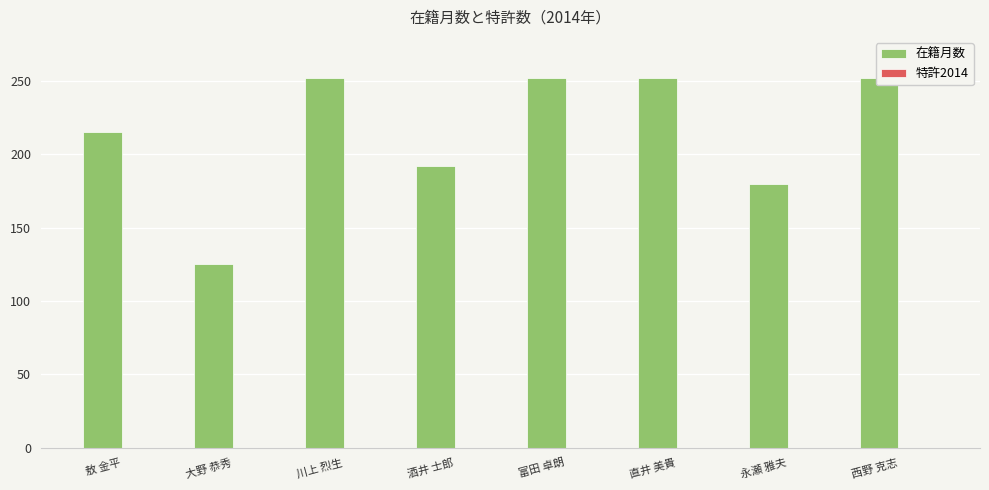

What is the spread (max minus min) of values at 酒井 士郎?

192